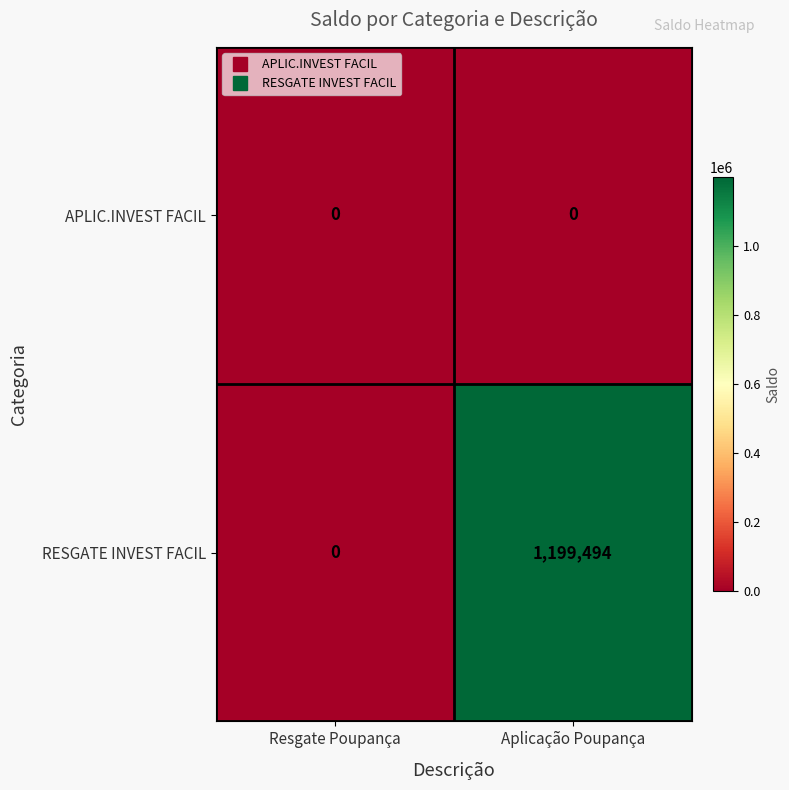

Count the number of categories in the chart.

2